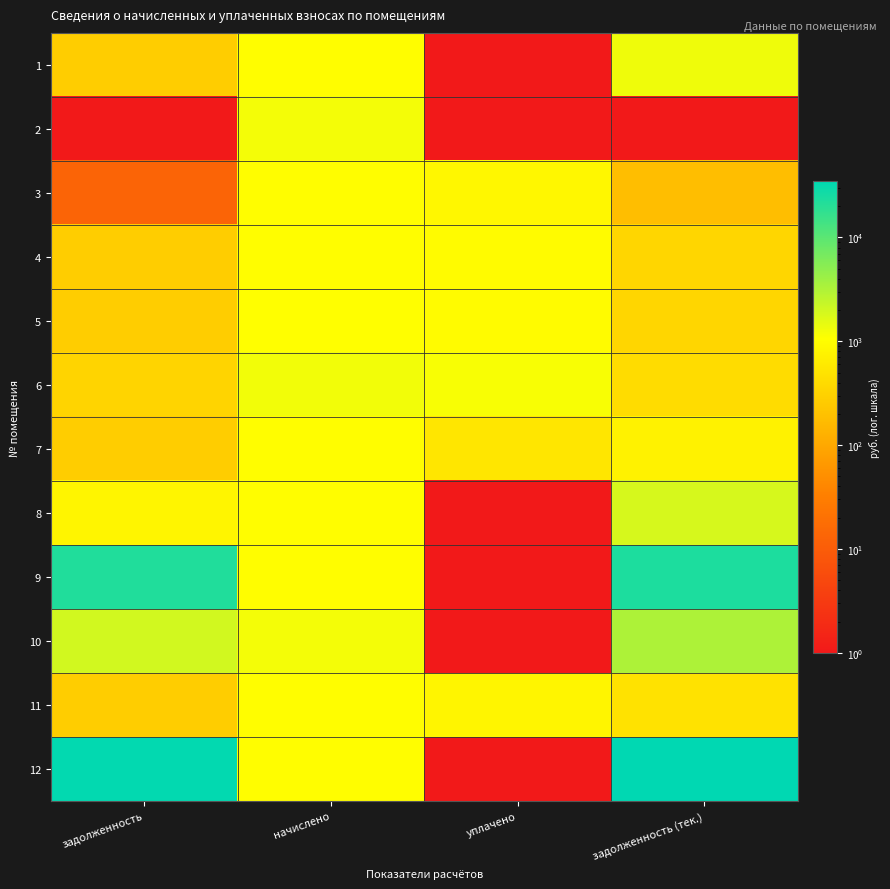

At how many categories does at least one series exceed 3818?

2